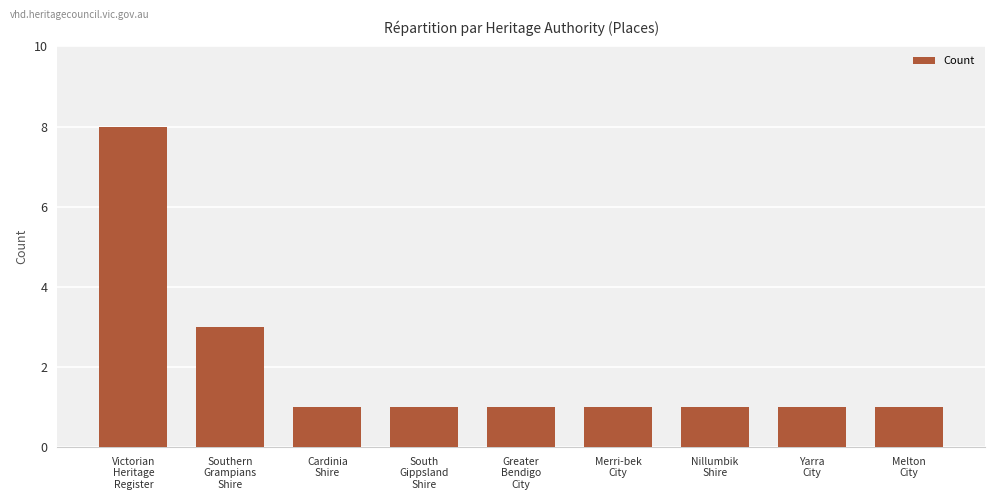

Count the number of categories in the chart.

9